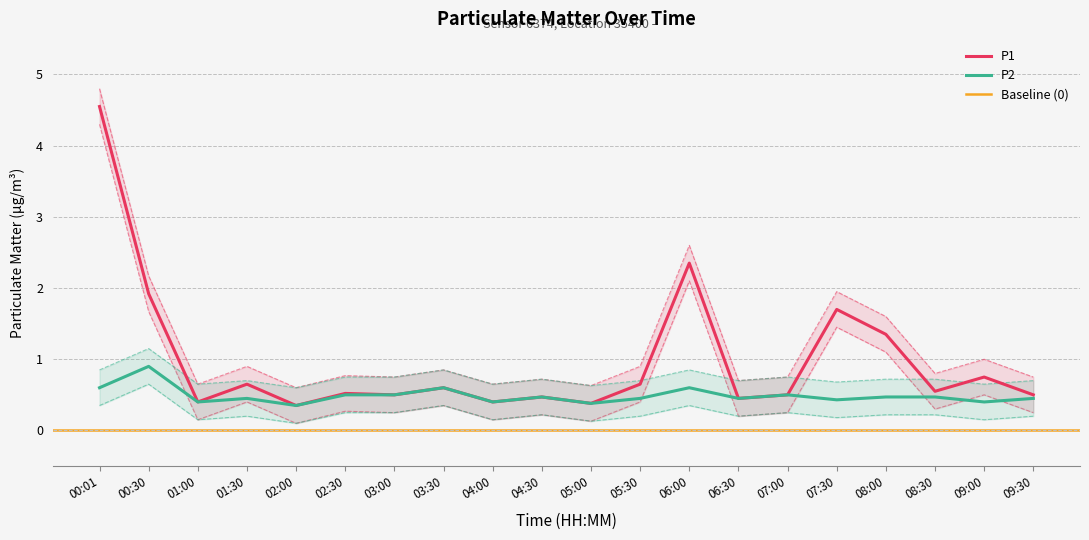

Between 04:30 and 09:30, which series saw the biggest shift?

P1